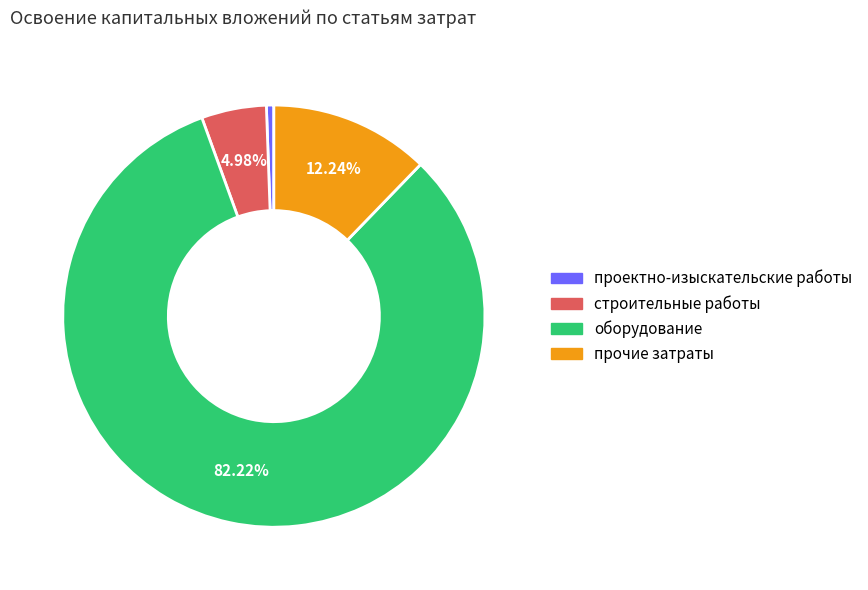

Does оборудование represent more than half of the total?

Yes